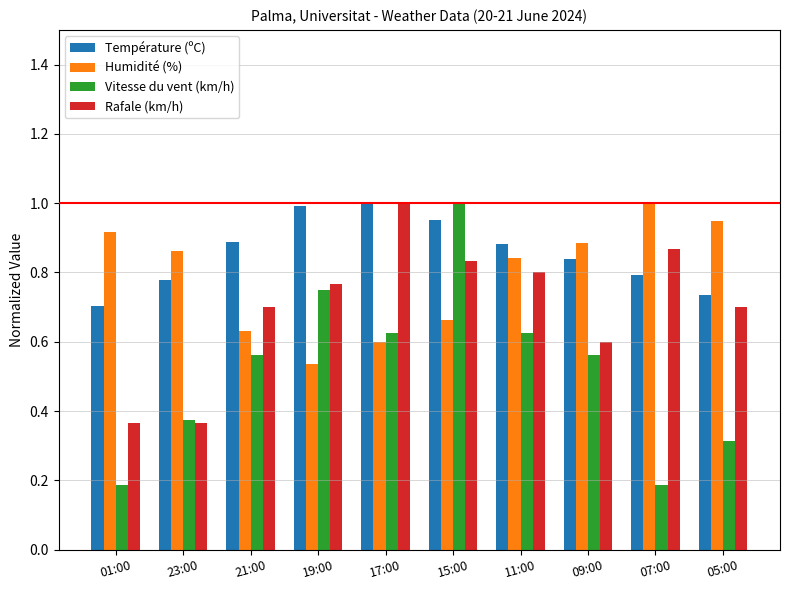

At 21:00, list the series in order from largest to smallest.

Température (ºC), Rafale (km/h), Humidité (%), Vitesse du vent (km/h)